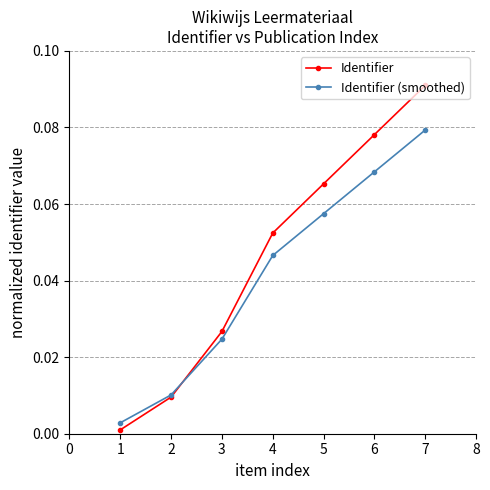

List the series in order of their peak value, highest first.

Identifier, Identifier (smoothed)